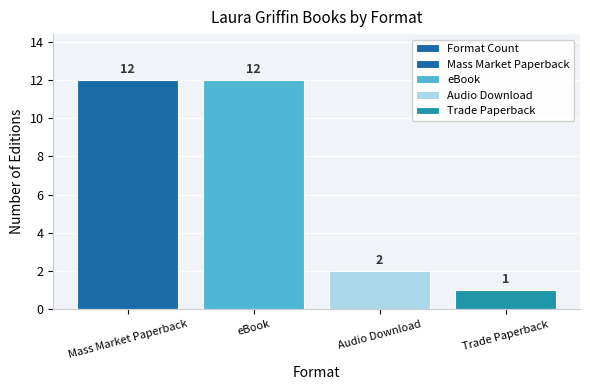

The chart shows a value of 1 at Audio Download. True or false?

False